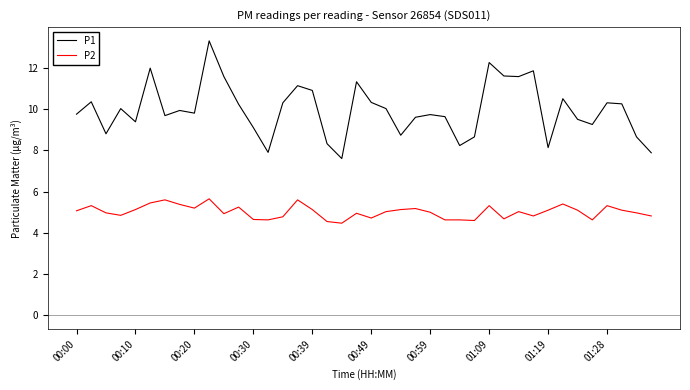

True or false: P1 and P2 cross at least once.

False